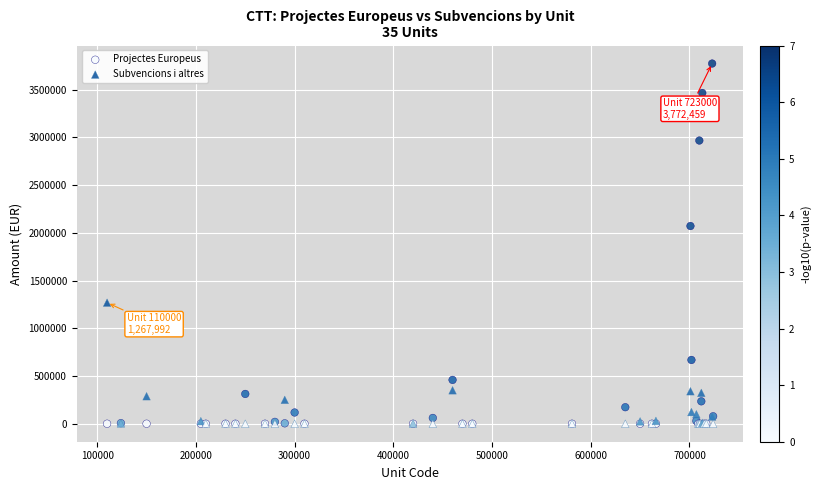

Which series contains the highest Y value?

Projectes Europeus